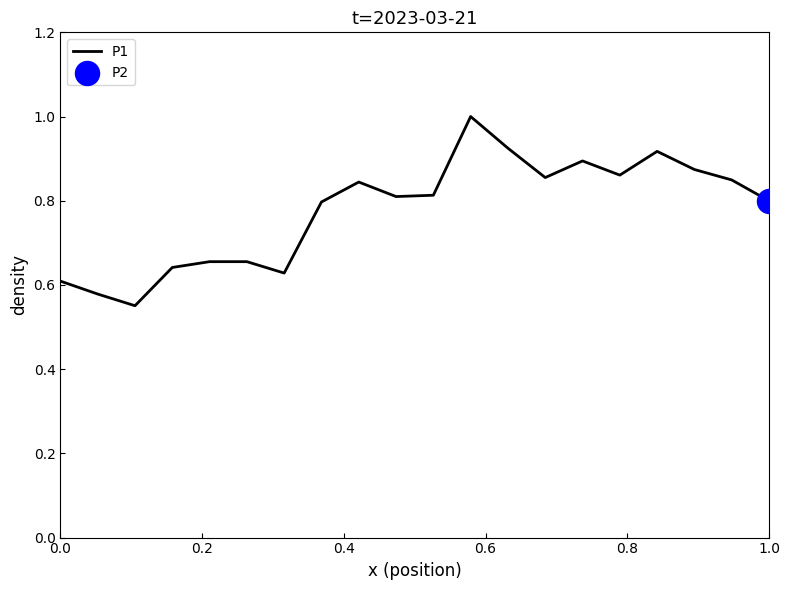

What is the difference between the maximum and minimum values?

0.4